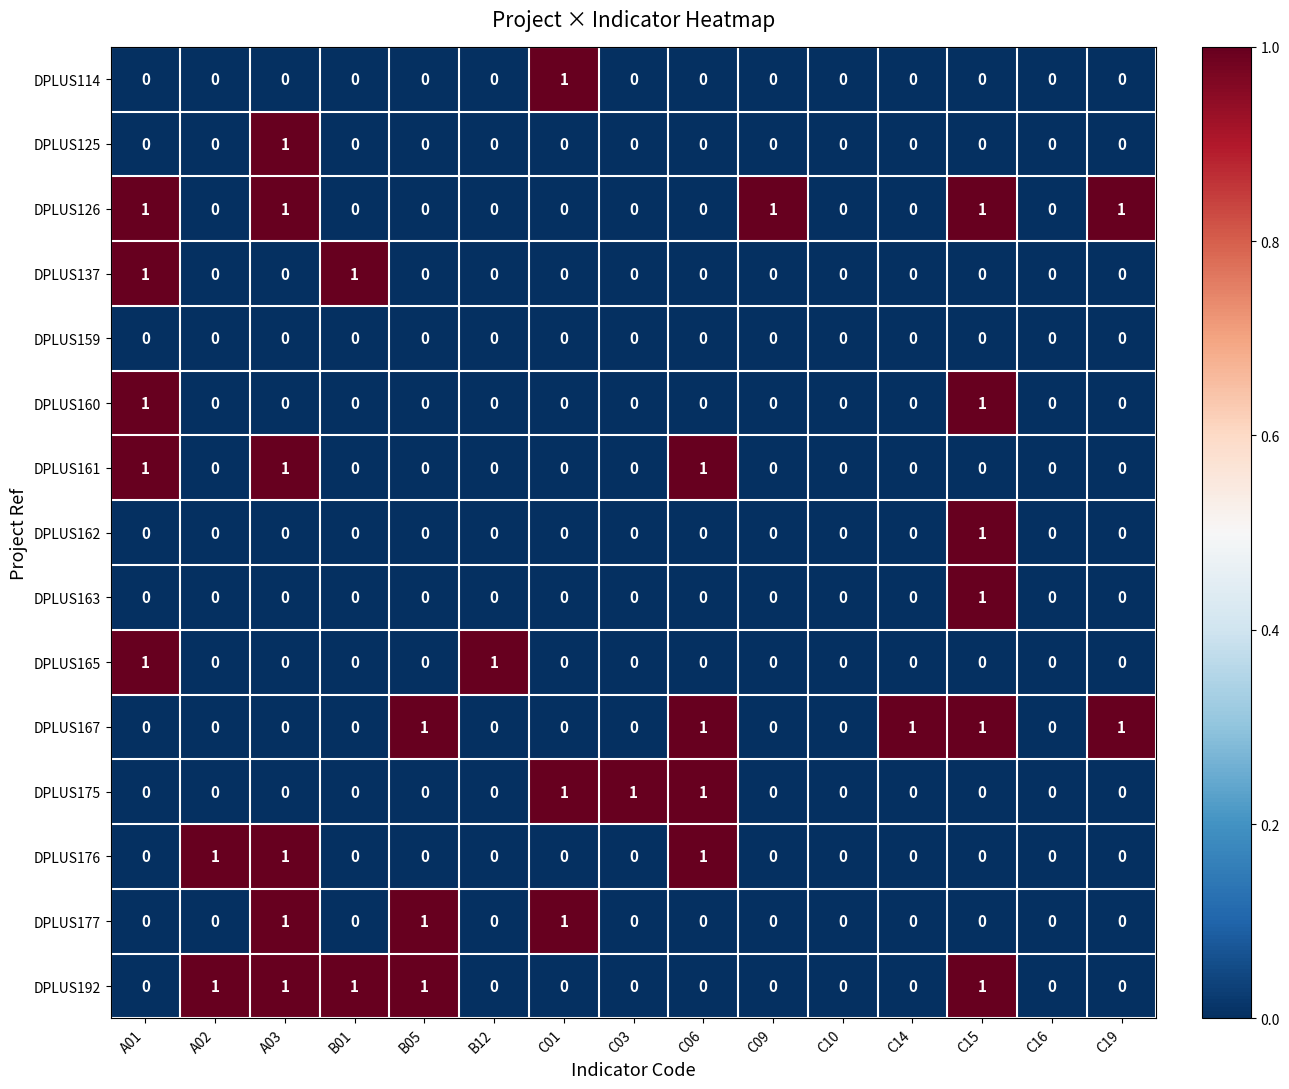

Count the DPLUS176 values in the range 0 to 1.

15